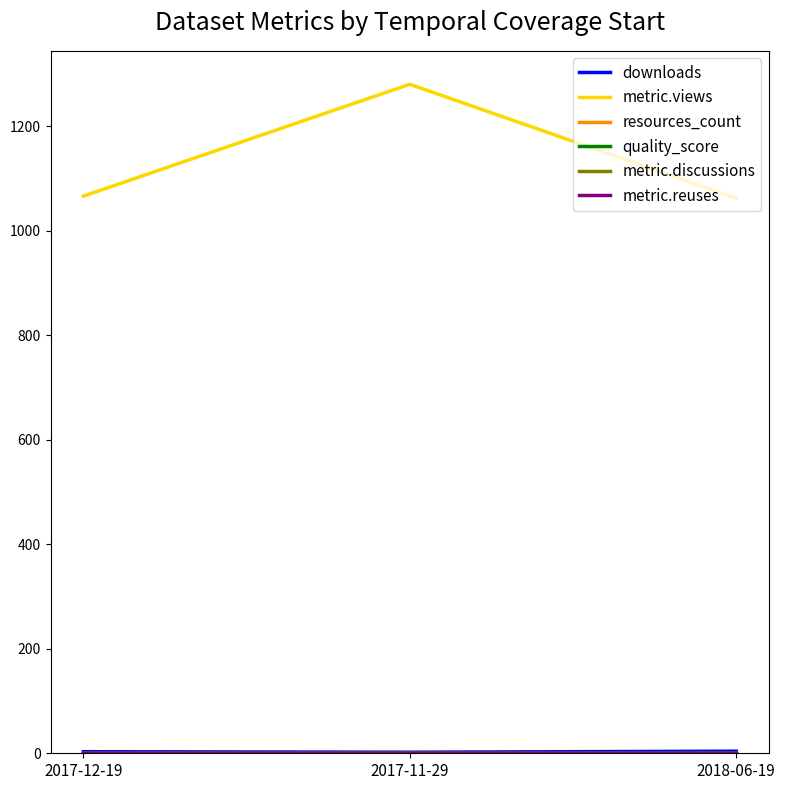

Rank the series at 2017-12-19 from lowest to highest value.

metric.discussions, metric.reuses, quality_score, resources_count, downloads, metric.views